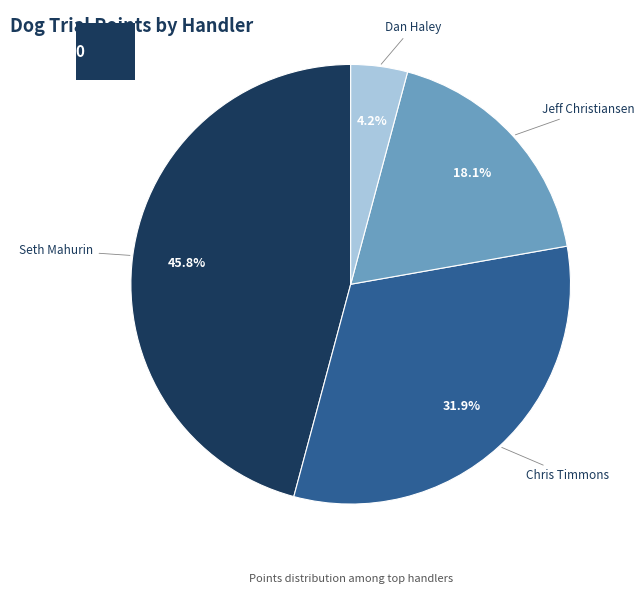

Is there a majority slice in this chart?

No